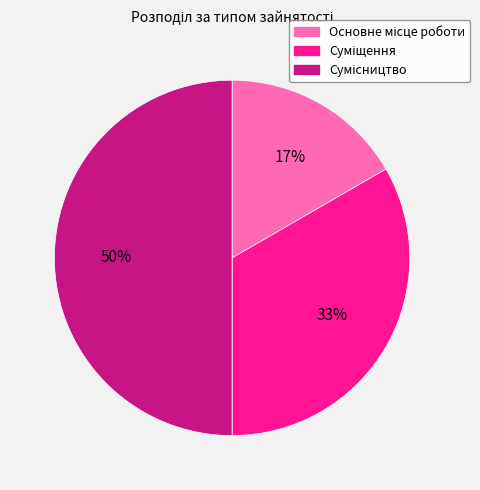

How many segments does this pie chart have?

3